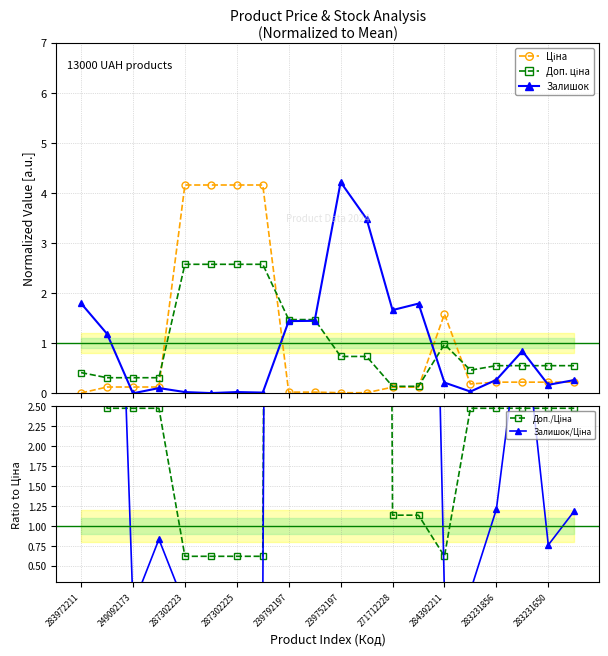

True or false: Залишок has more than 1 points higher than both neighbors.

True